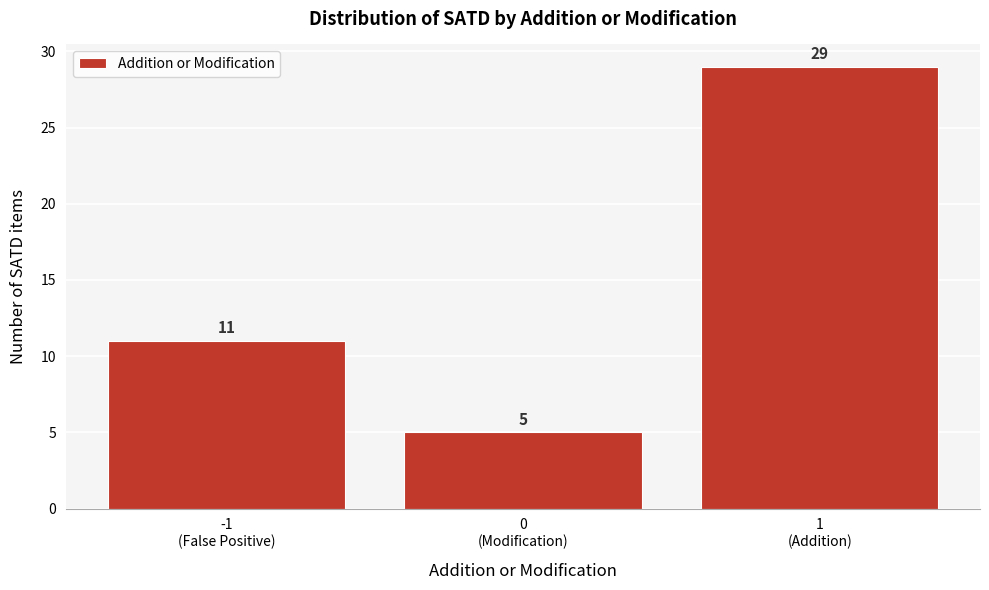

Reading left to right, what are all the values shown in this chart?

11	5	29